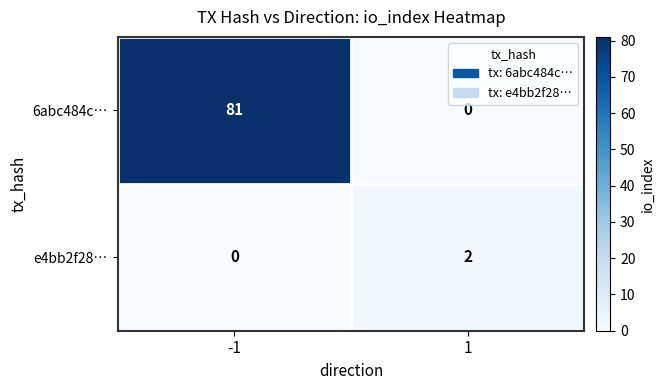

Which series has the widest spread of values?

6abc484c…